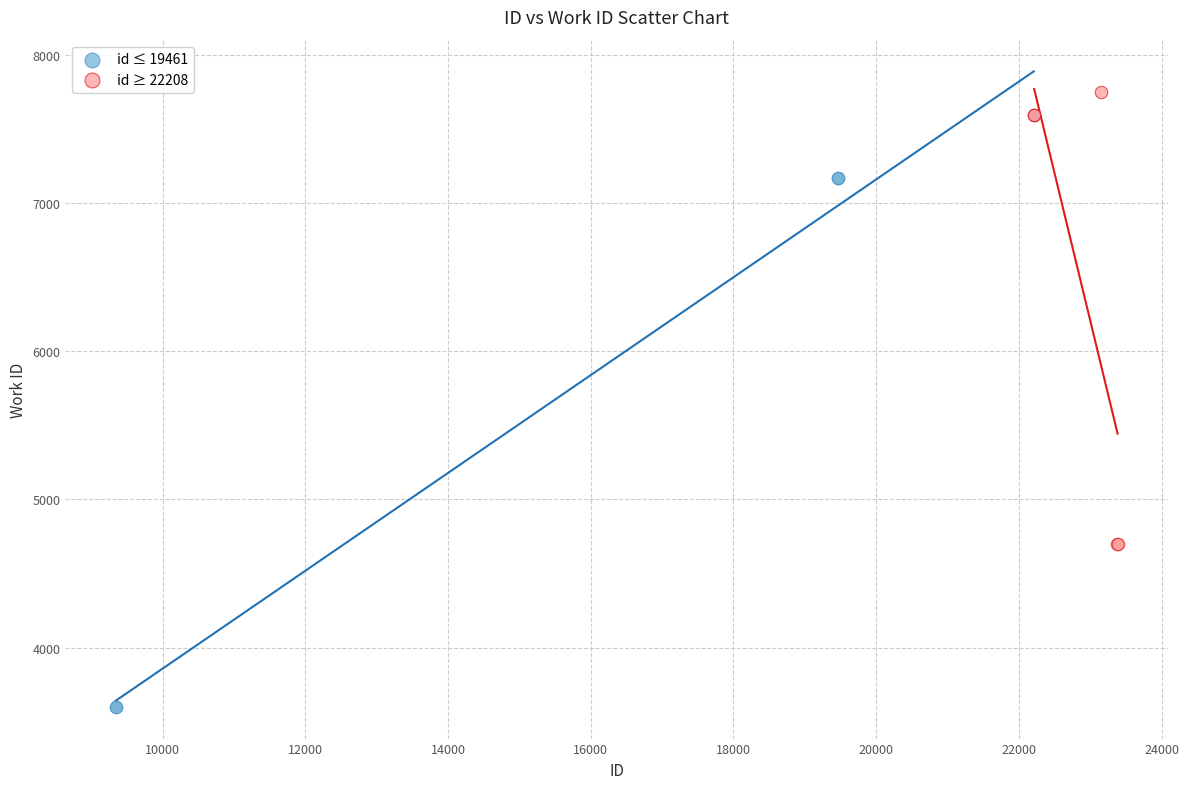

Which series contains the lowest Y value?

id ≤ 19461